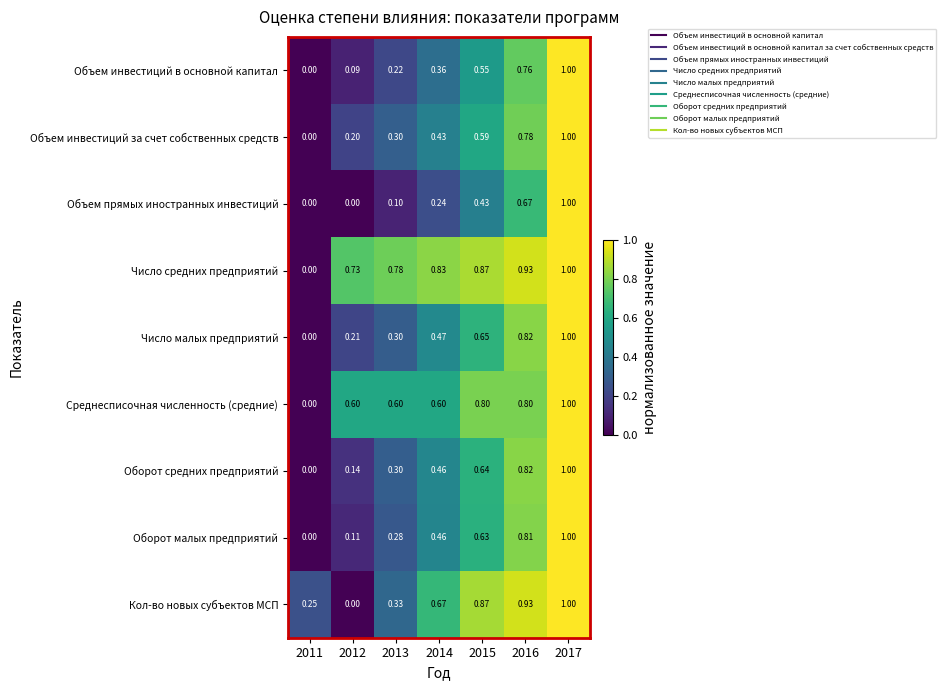

Which series has the largest total across all categories?

Число средних предприятий